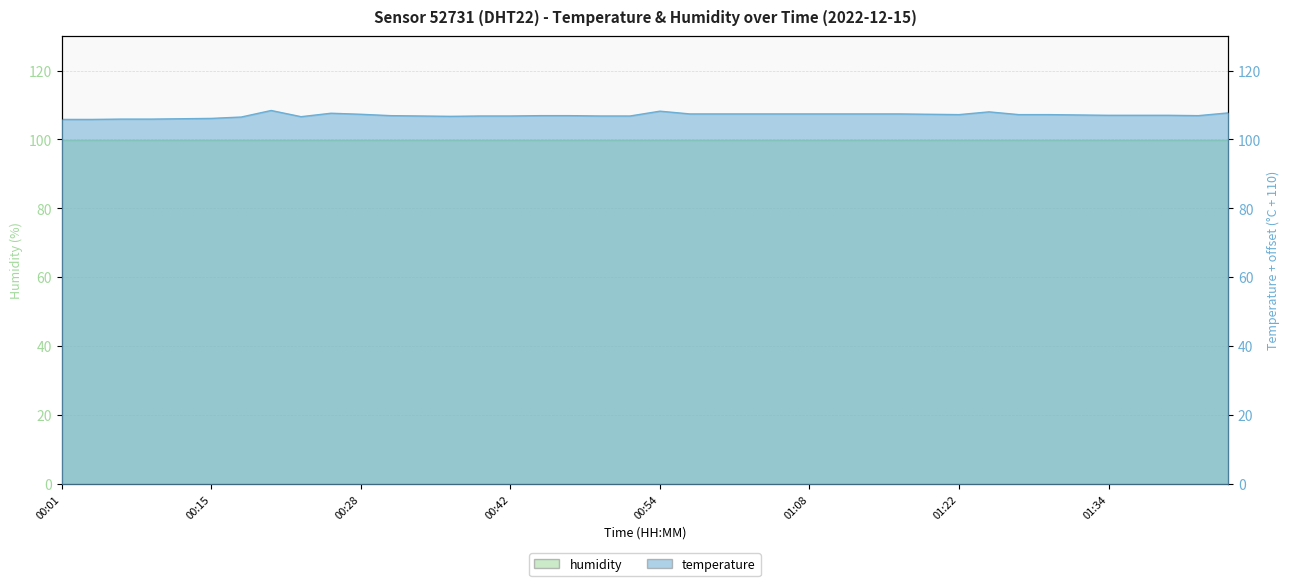

Where is the first local maximum?

00:20